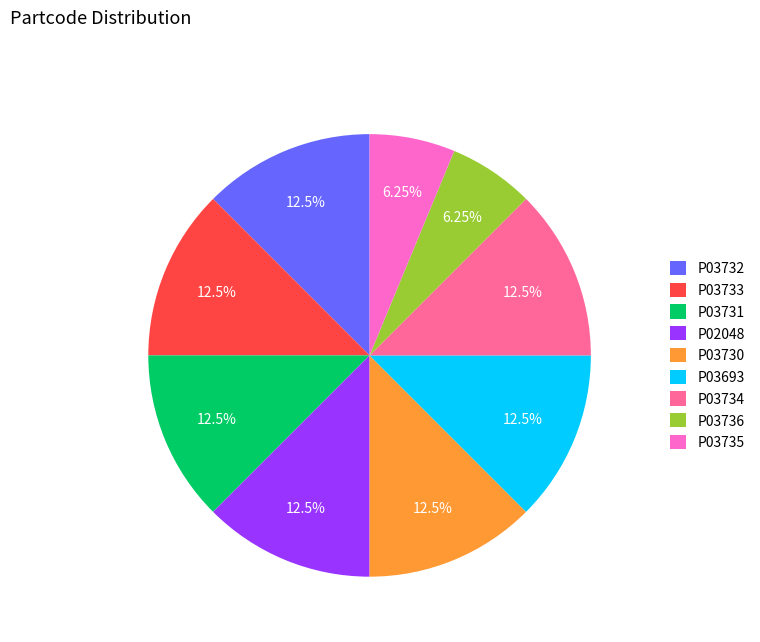

What is the ratio of the value at P03734 to the value at P03693?

1.0